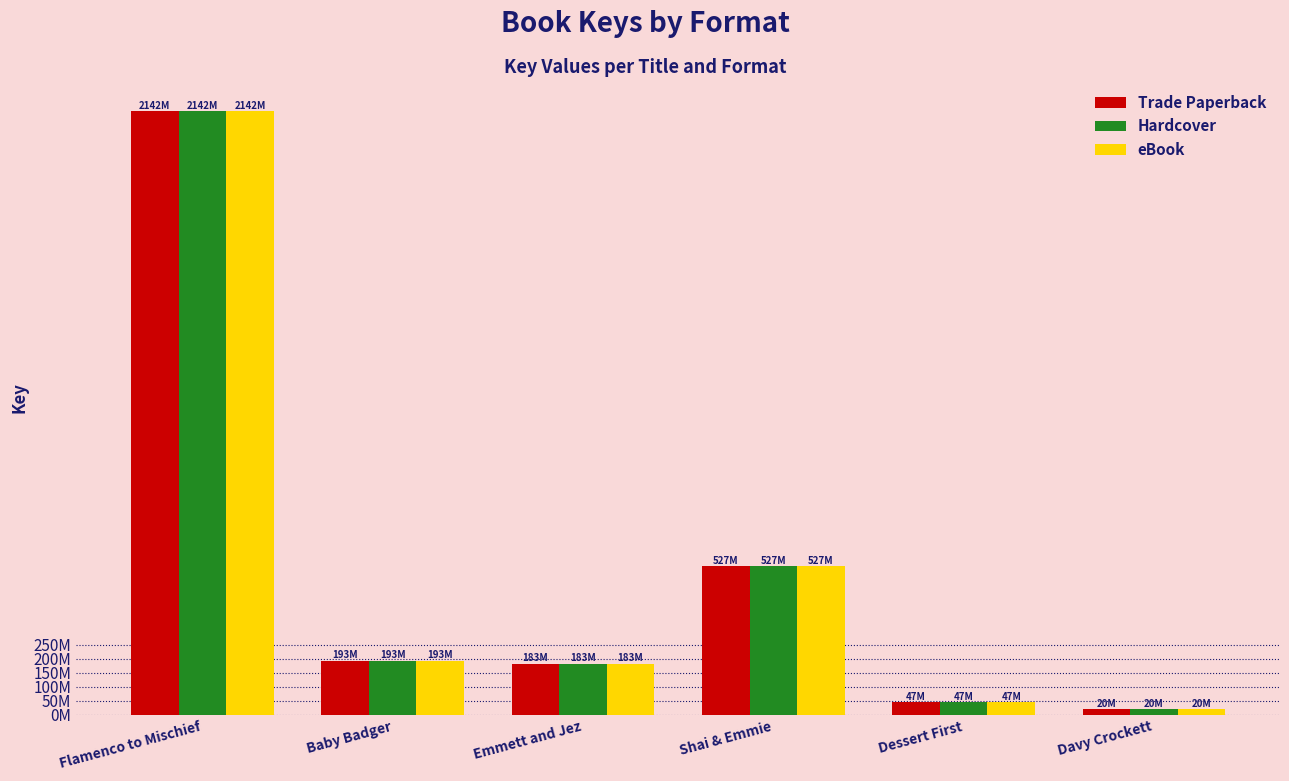

Reading left to right, transcribe all the data shown in this chart.

Trade Paperback: Flamenco to Mischief=2141928397	Baby Badger=192939221	Emmett and Jez=182635853	Shai & Emmie=526830655	Dessert First=46601826	Davy Crockett=19587478
Hardcover: Flamenco to Mischief=2141928397	Baby Badger=192939221	Emmett and Jez=182635853	Shai & Emmie=526830655	Dessert First=46601826	Davy Crockett=19587478
eBook: Flamenco to Mischief=2141928397	Baby Badger=192939221	Emmett and Jez=182635853	Shai & Emmie=526830655	Dessert First=46601826	Davy Crockett=19587478